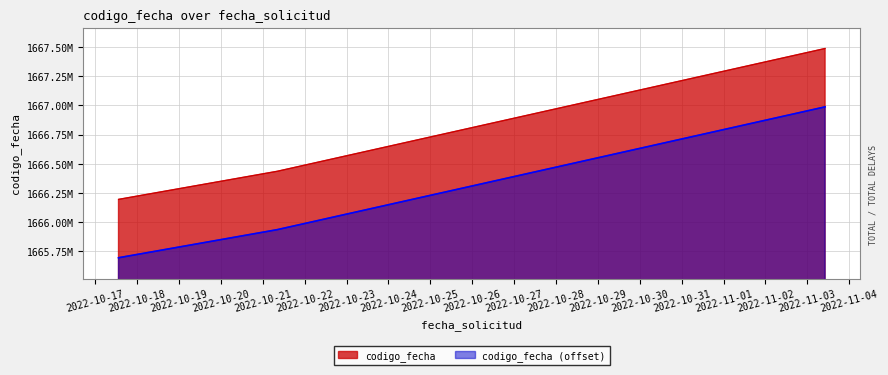

Rank the categories by value from lowest to highest.

2022-10-17 13:17:25, 2022-10-21 08:18:43, 2022-11-03 10:11:55